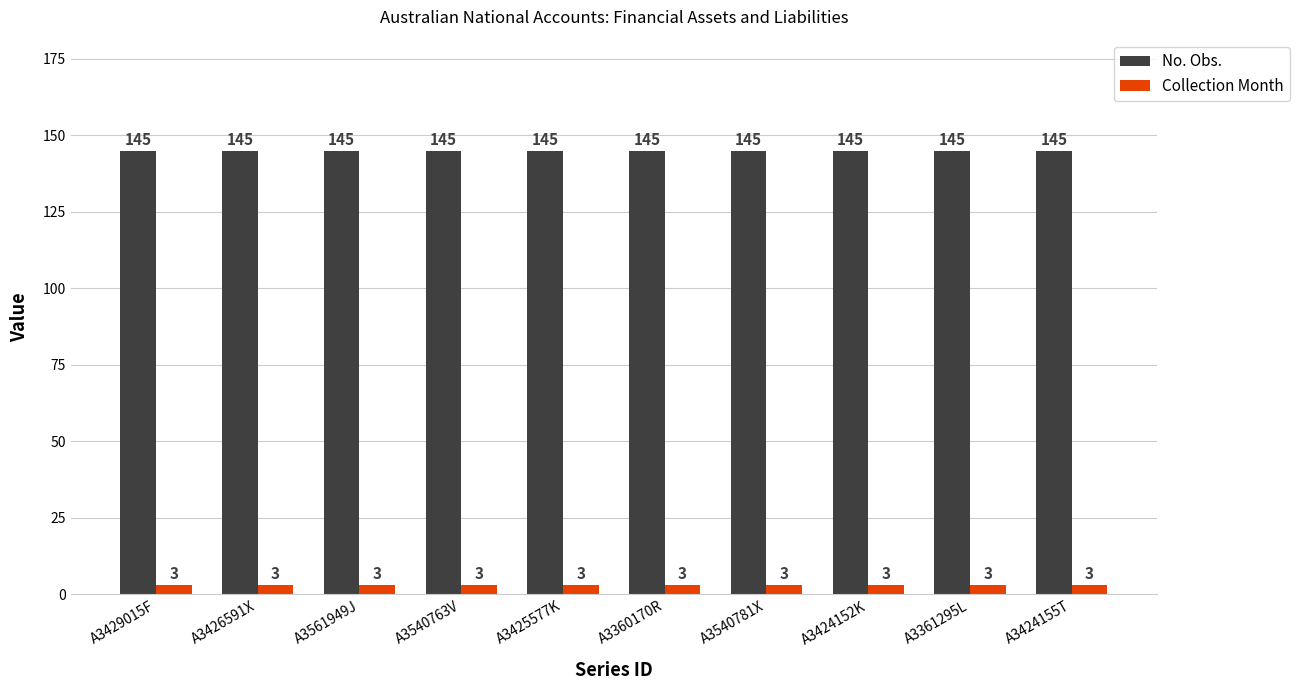

True or false: No. Obs. has a value of 145 at A3361295L.

True